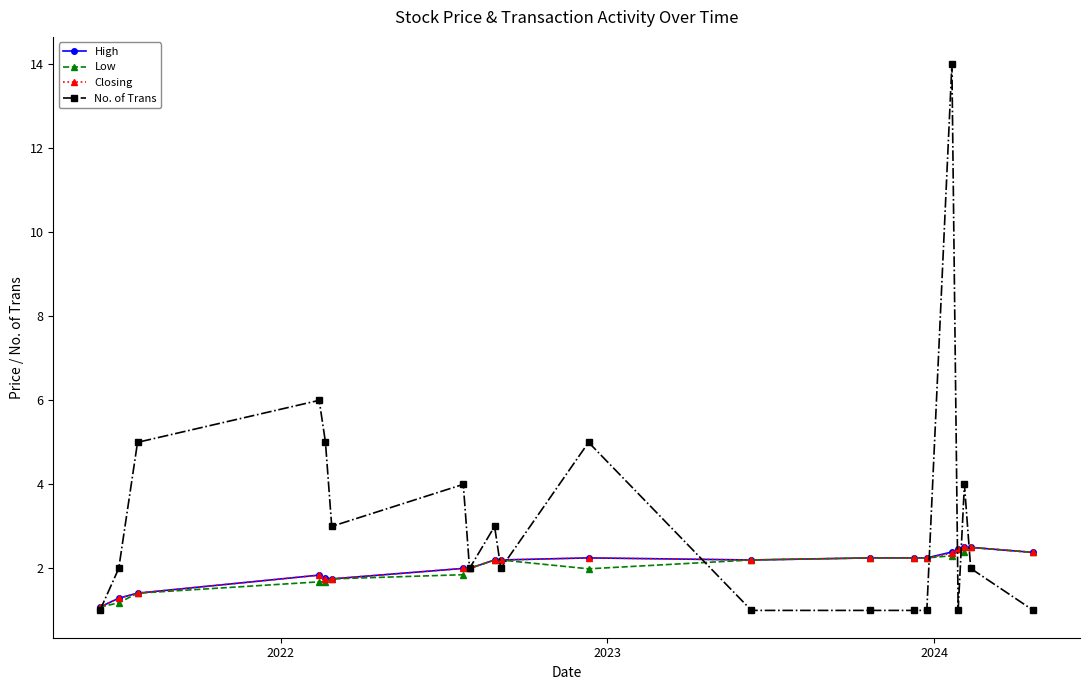

What are all the series names shown in the legend?

High, Low, Closing, No. of Trans